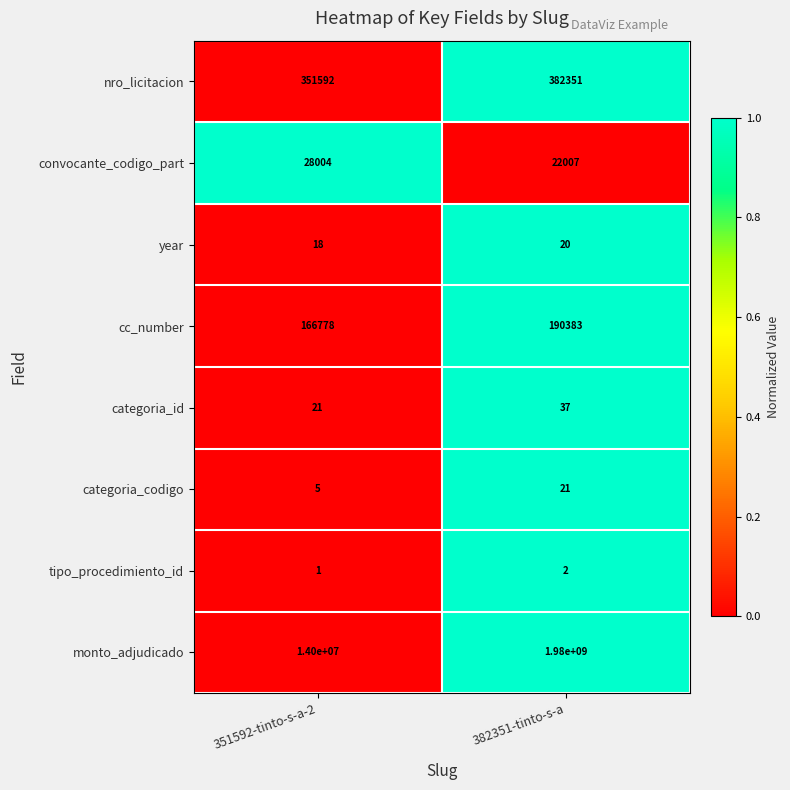

Read the year value at 382351-tinto-s-a.

20